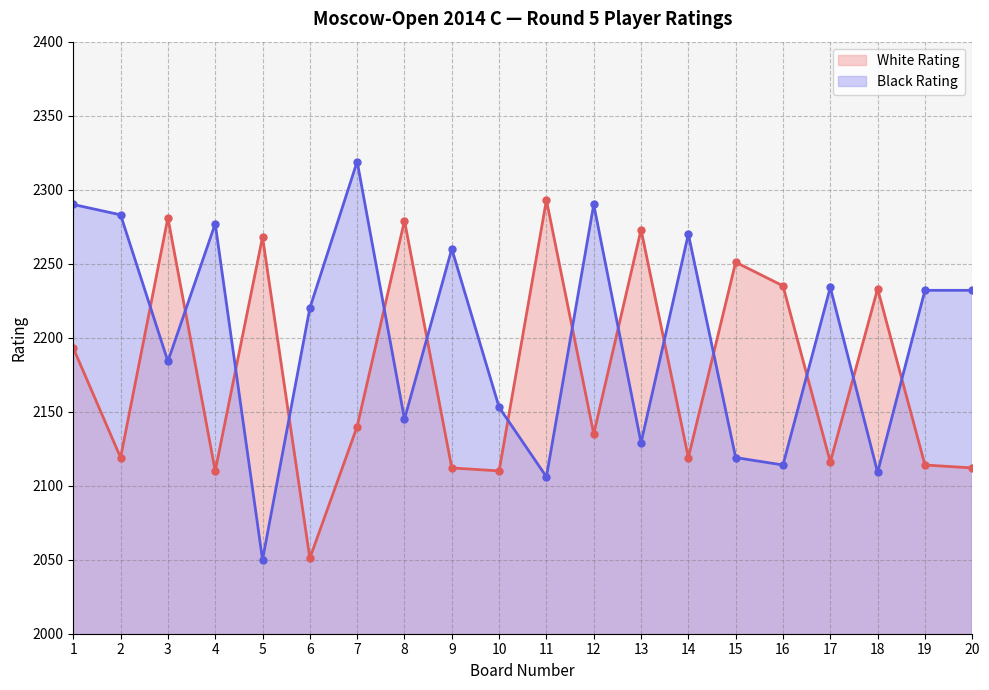

Reading left to right, extract all data points from this chart.

White Rating: 2193	2119	2281	2110	2268	2051	2140	2279	2112	2110	2293	2135	2273	2119	2251	2235	2116	2233	2114	2112
Black Rating: 2290	2283	2184	2277	2050	2220	2319	2145	2260	2153	2106	2290	2129	2270	2119	2114	2234	2109	2232	2232